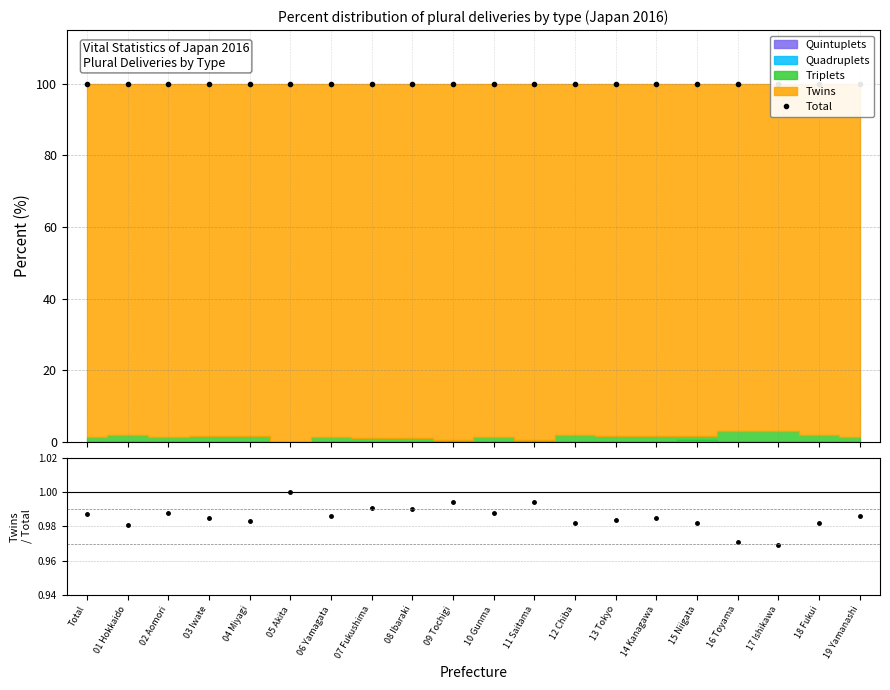

Is it true that Total equals 100.0 at 11 Saitama?

True